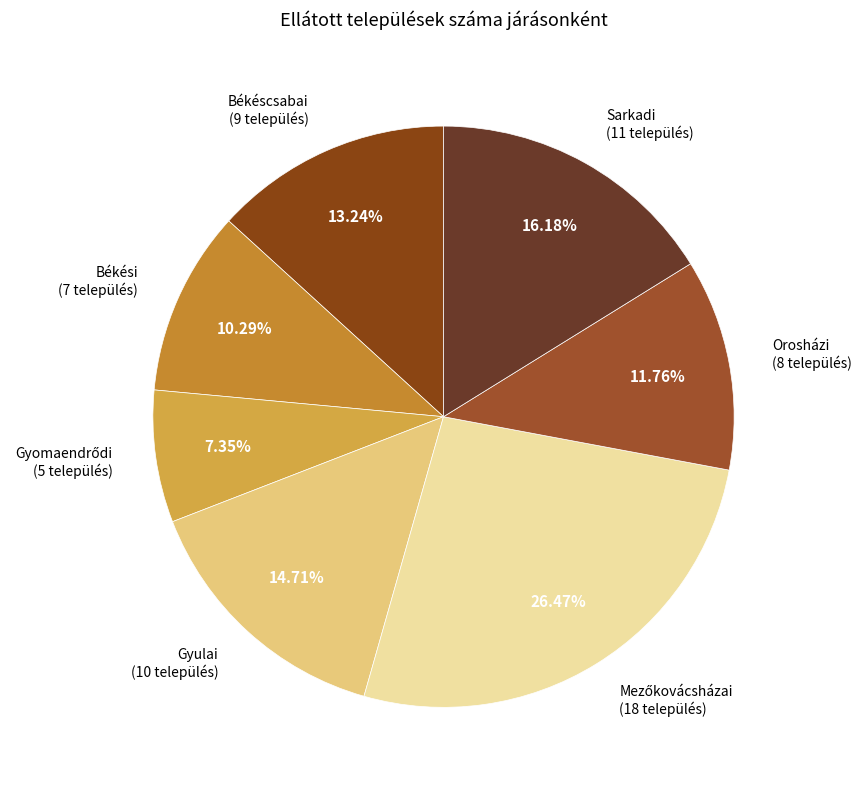

Approximately how many times larger is the value at Sarkadi compared to Orosházi?

1.4